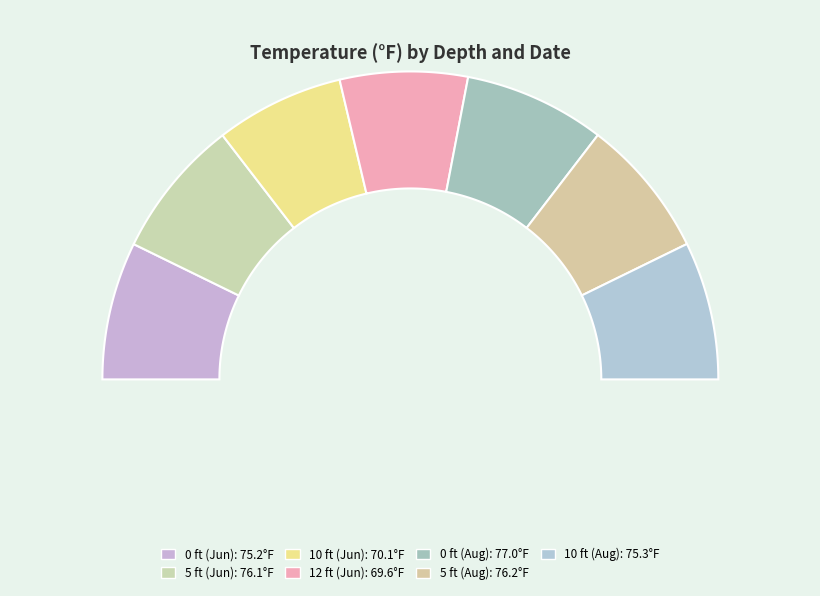

What is the ratio of the value at 12 to the value at 0 ?

0.9